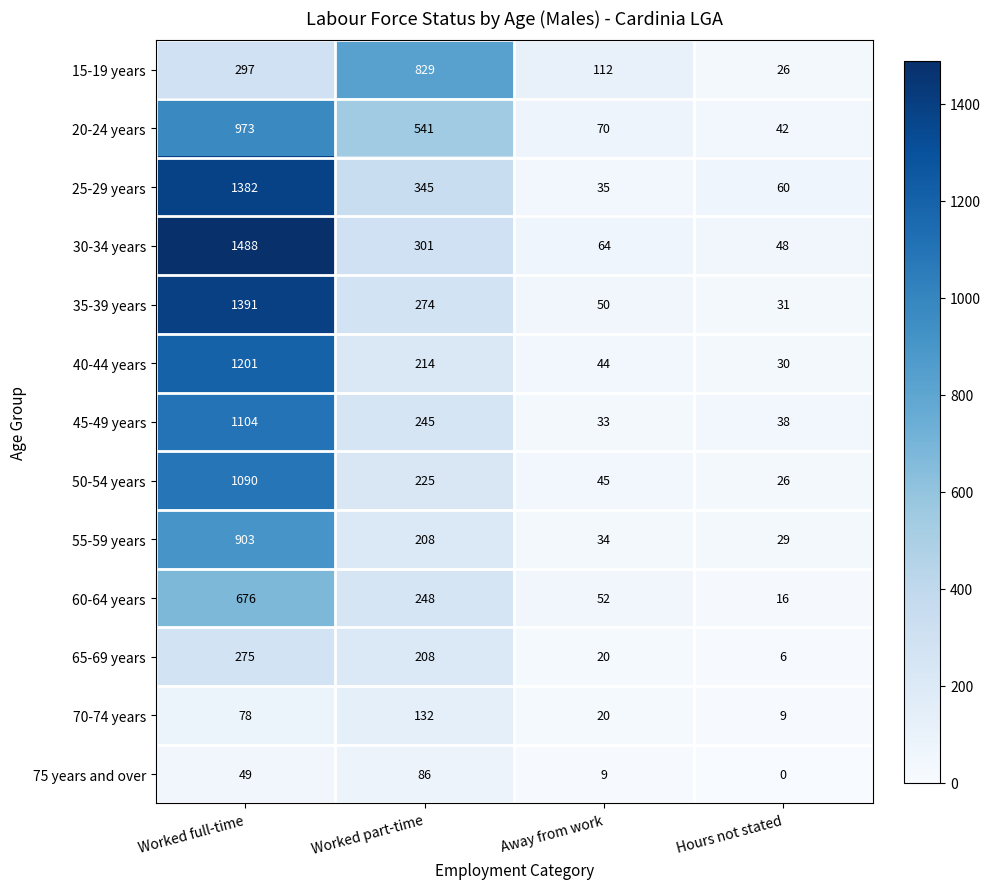

At which label does 35-39 years first exceed 274?

Worked full-time